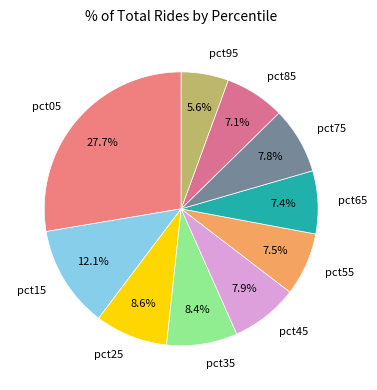

What is the smallest slice in the pie chart?

pct95